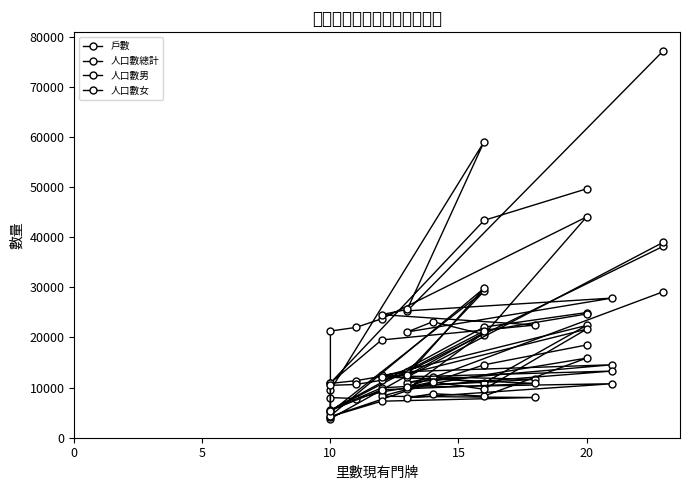

True or false: 人口數總計 and 人口數男 cross at least once.

False